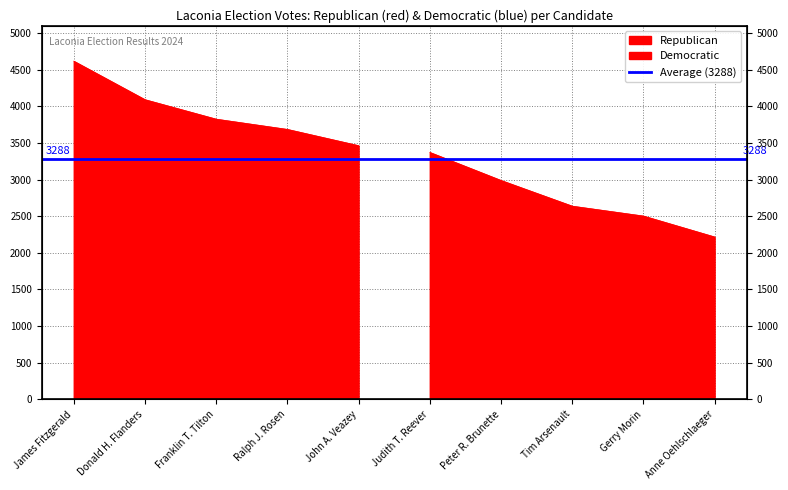

Which label corresponds to the largest value in the chart?

James Fitzgerald